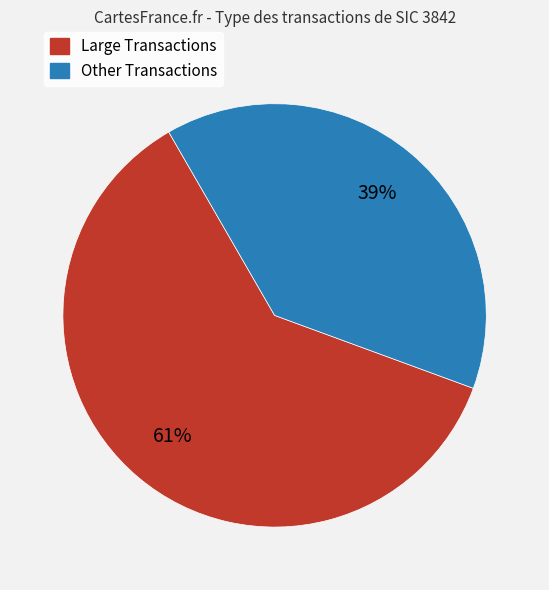

To the nearest percent, what is the average slice percentage?

50%